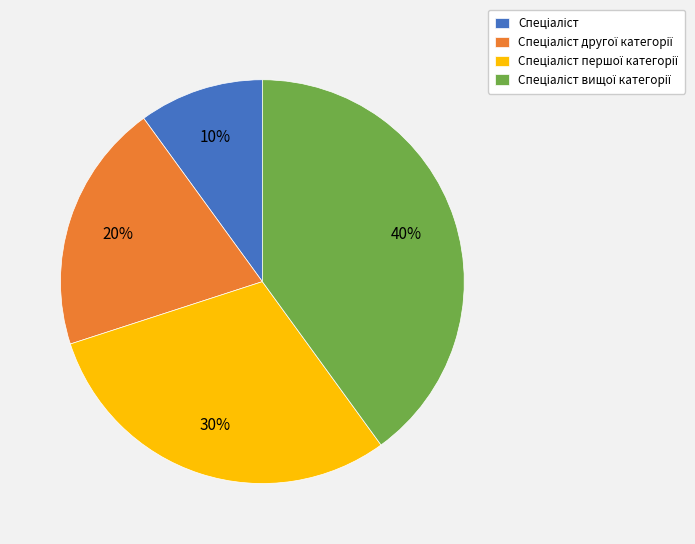

Does any single category account for the majority?

No